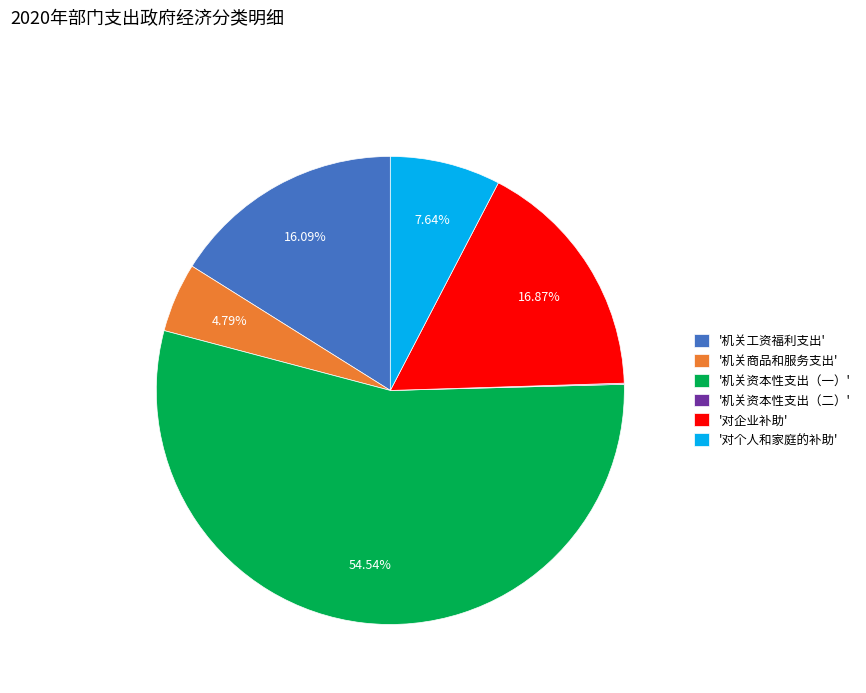

Which slice is the largest?

'机关资本性支出（一）'